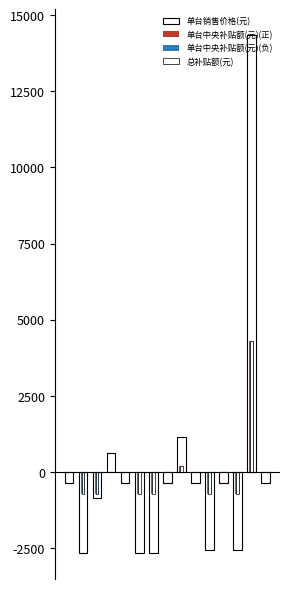

Which category has the highest value in the 总补贴额(元) series?

13